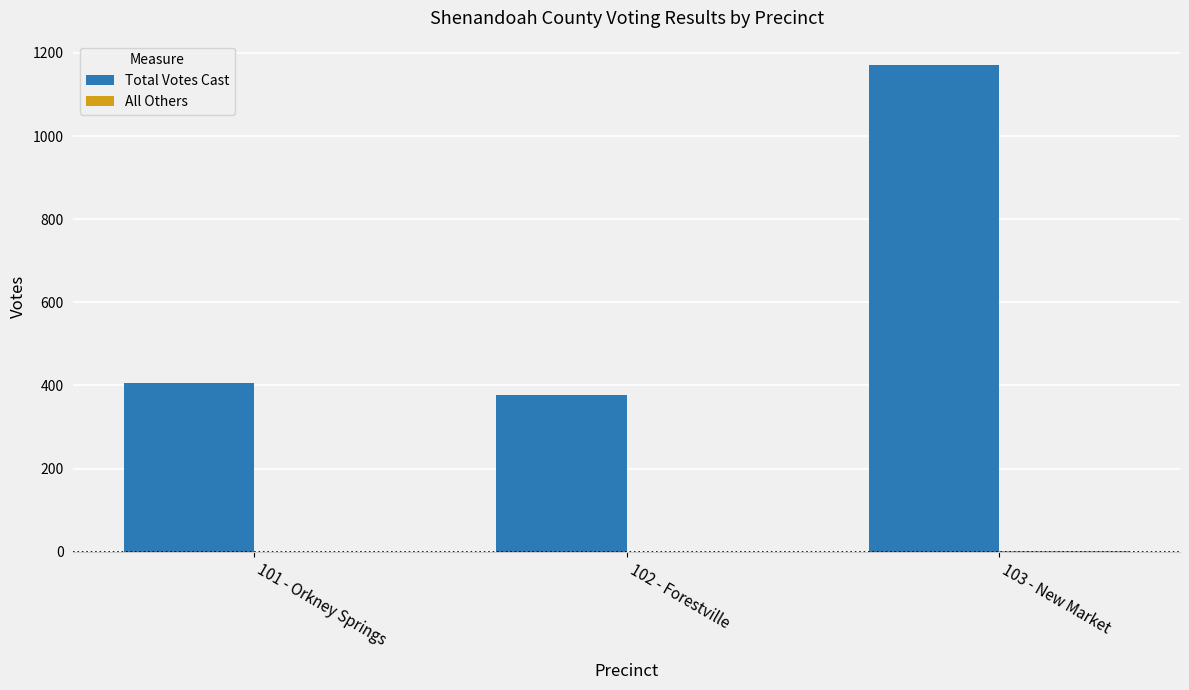

At which label does Total Votes Cast reach its peak?

103 - New Market